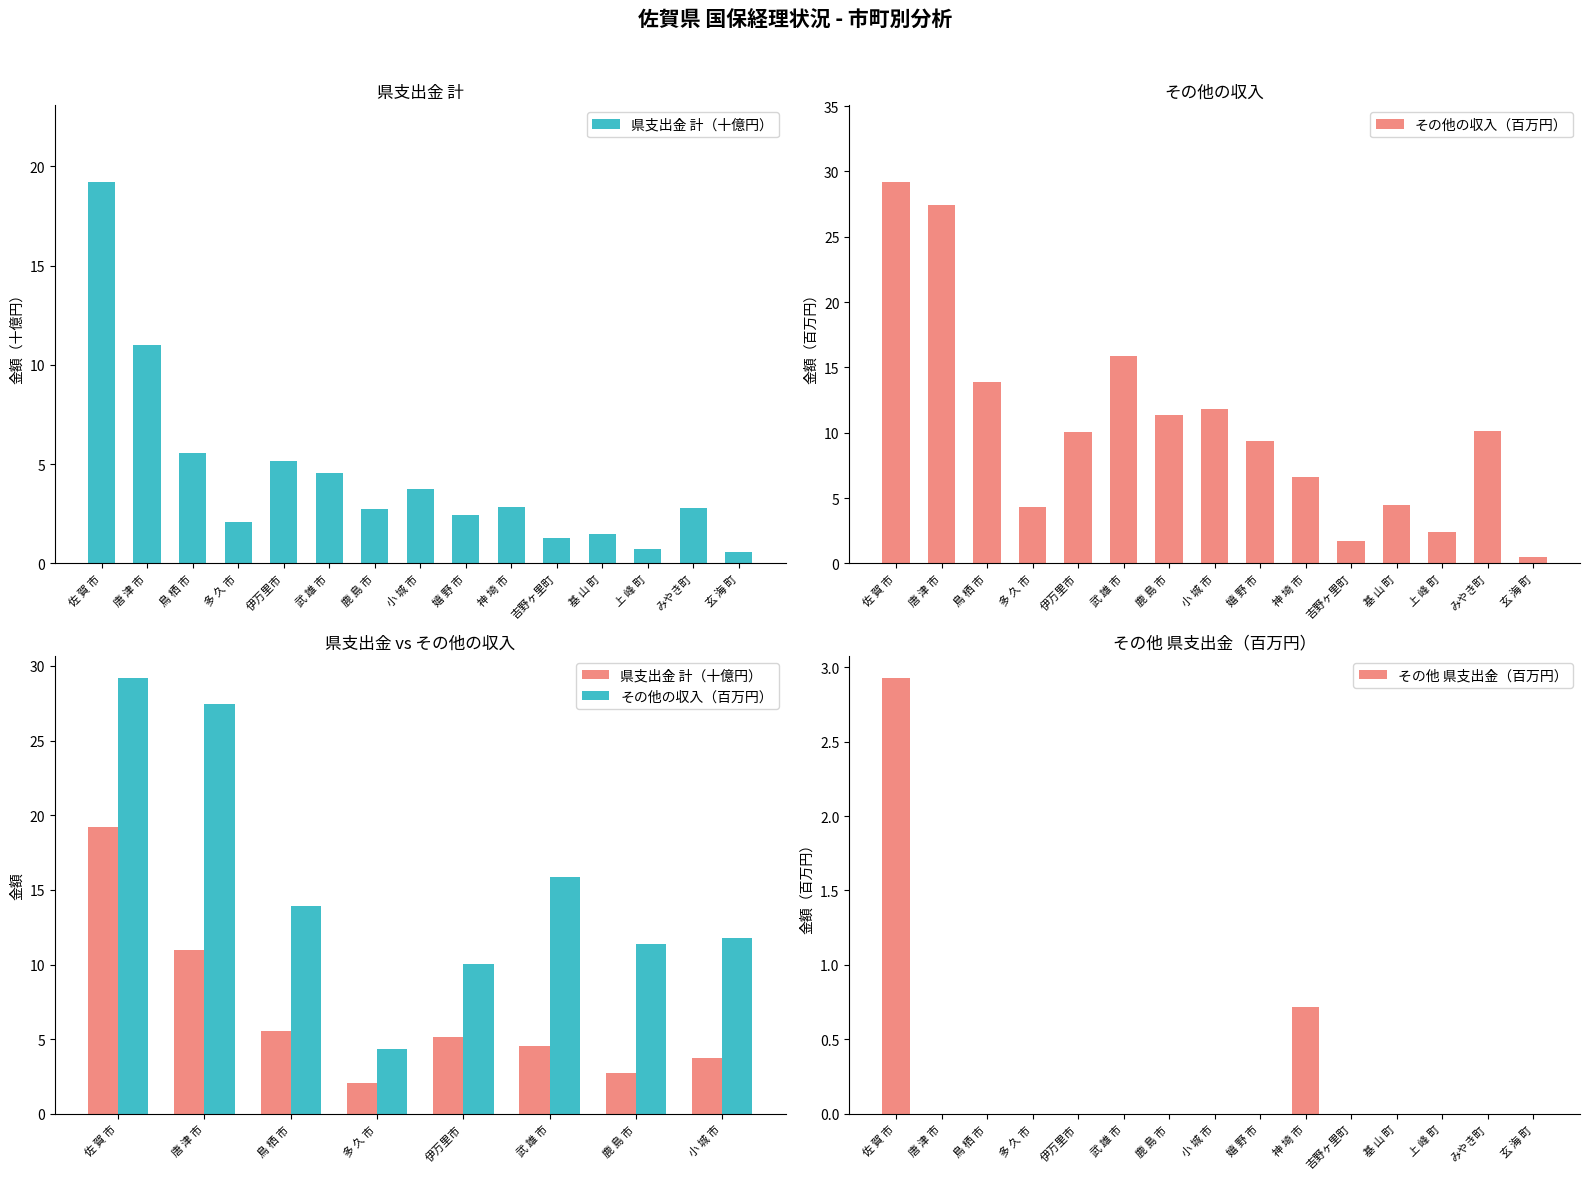

Read the その他 県支出金（百万円） value at 神 埼 市.

0.7